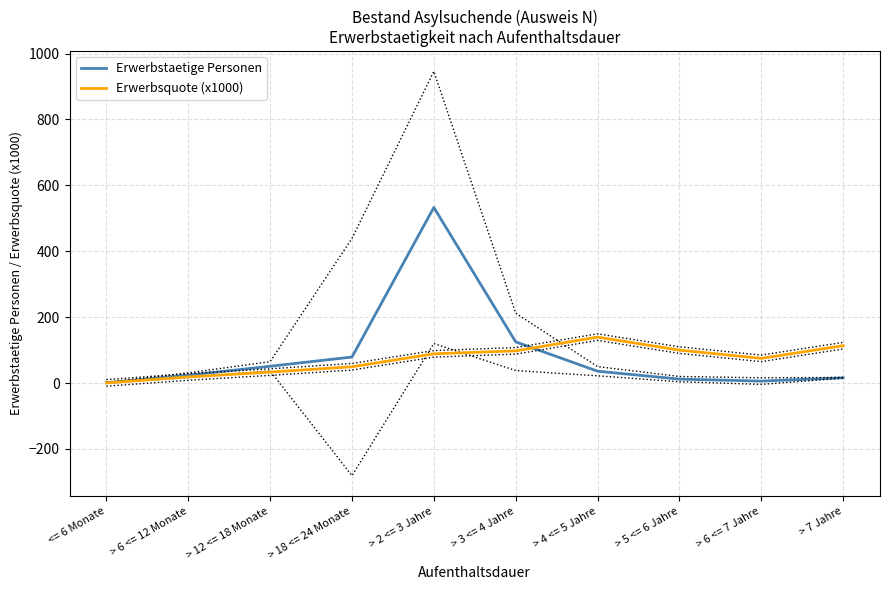

Is it true that Erwerbsquote (x1000) equals 18.6 at > 6 <= 12 Monate?

True